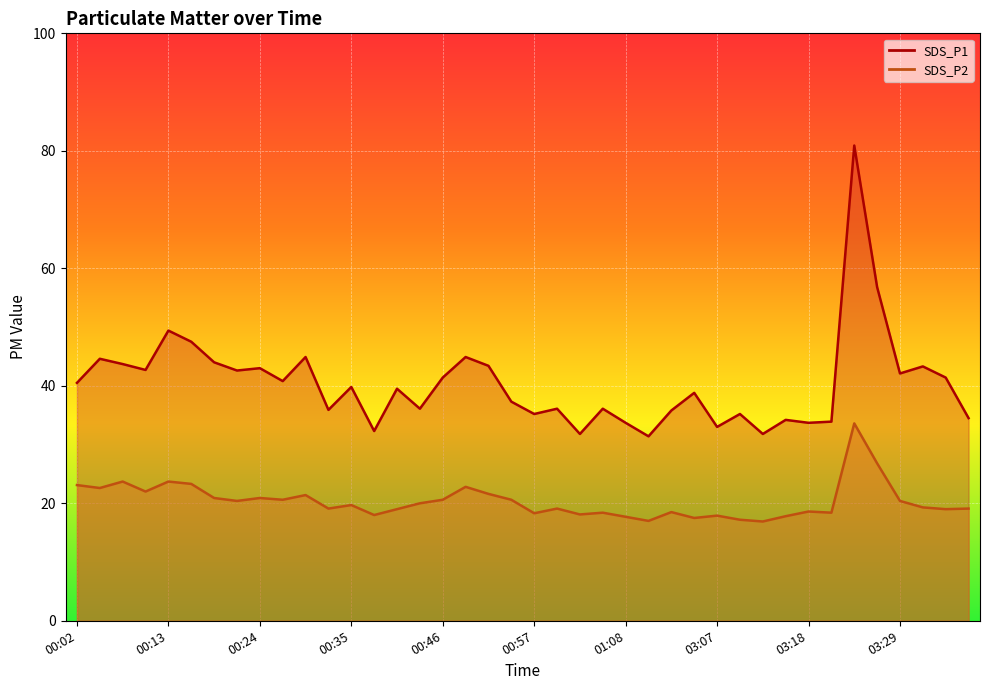

What is the label of the 37th point from the right?

00:10